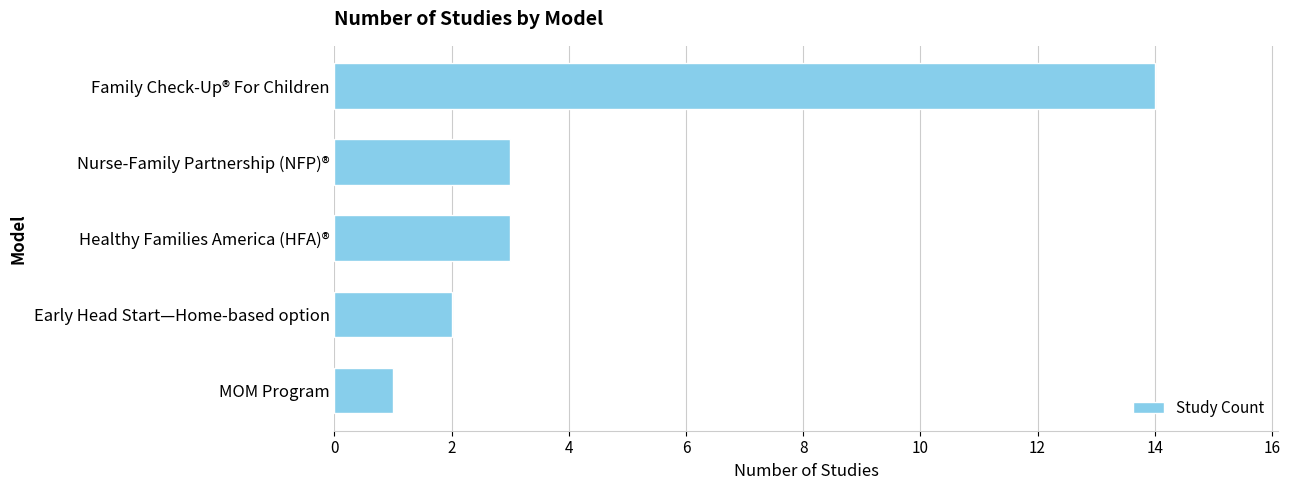

The value at Nurse-Family Partnership (NFP)® is 1. True or false?

False